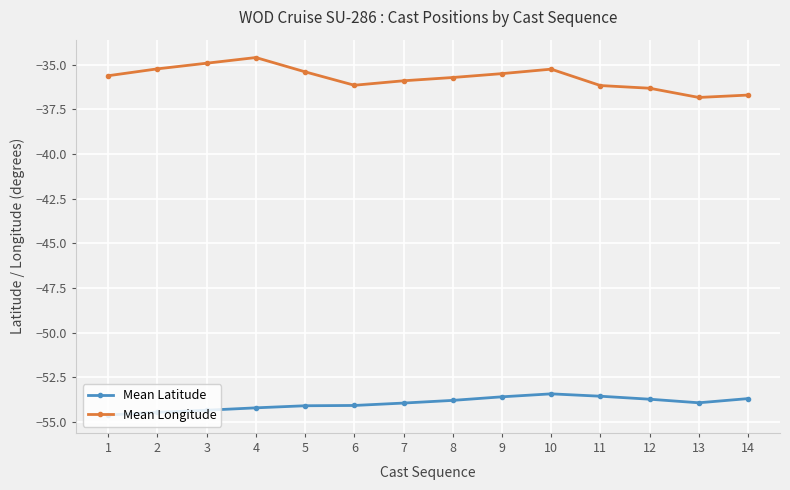

Does the chart display data point markers on the line(s)?

Yes